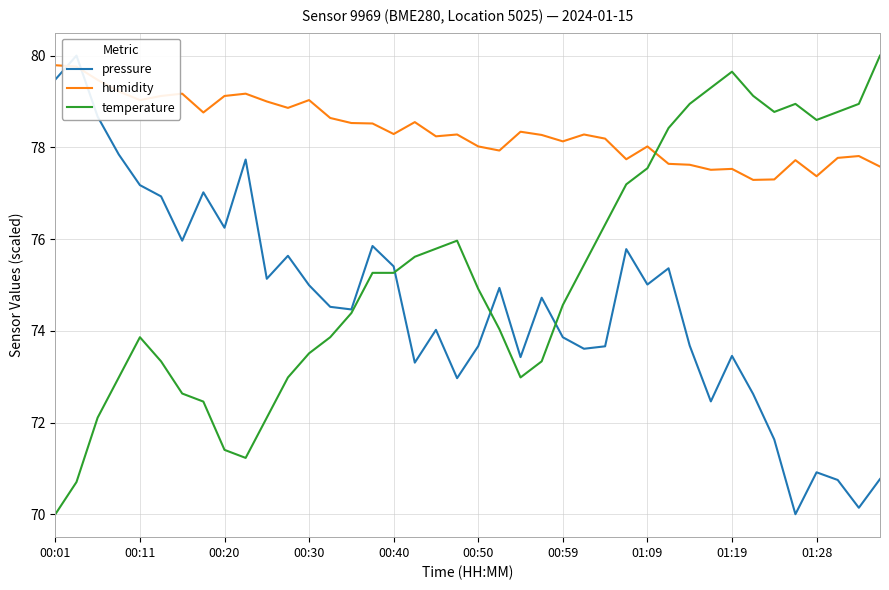

In pressure, how many points are lower than both neighbors (excluding endpoints)?

12